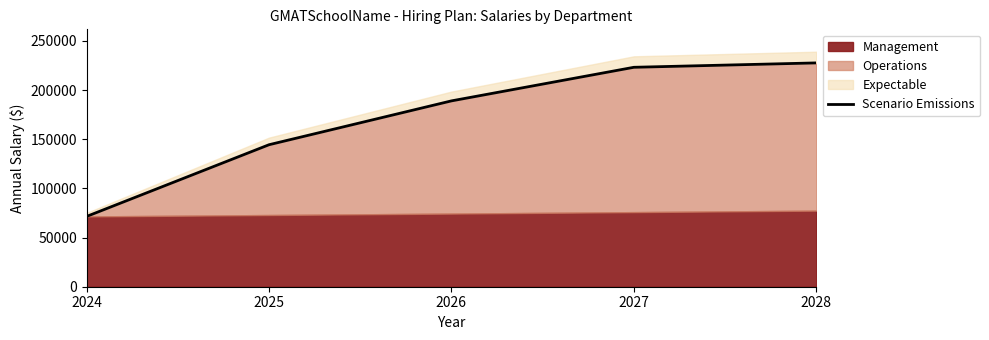

Reading left to right, transcribe all the data shown in this chart.

2024=71500.0	2025=144430.0	2026=189026.9	2027=223195.0	2028=227658.9